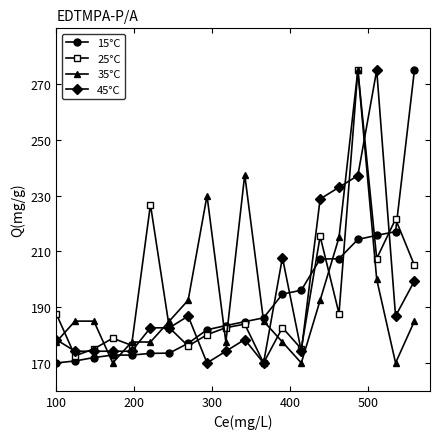

What is the value of the 15°C point at the 17th from the left?

214.3